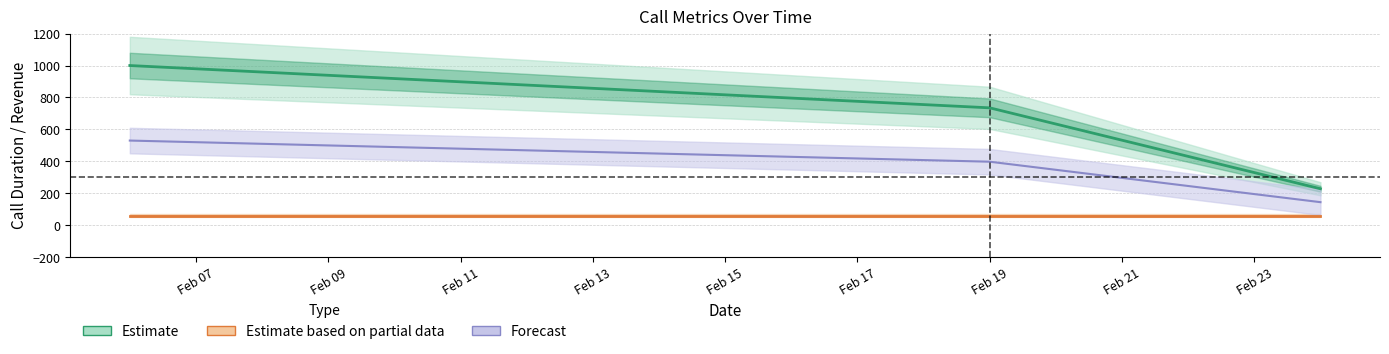

What is the average value?

654